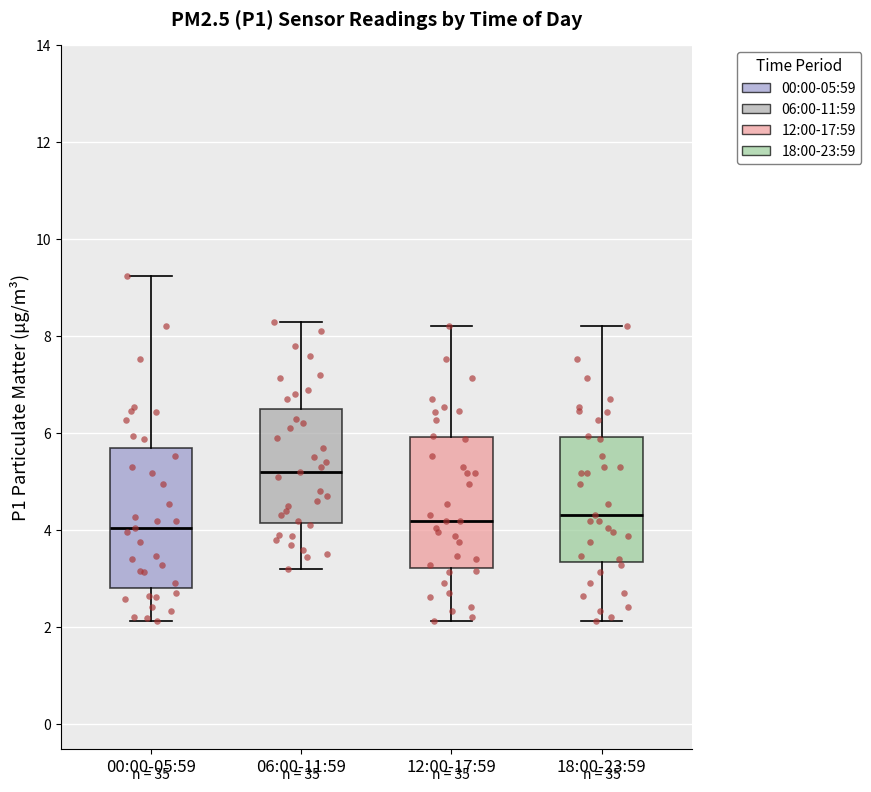

Where does the upper whisker of the box for 00:00-05:59 end on the y-axis? The values are not printed on the chart, so give them approximately, as read against the axis.

9.2